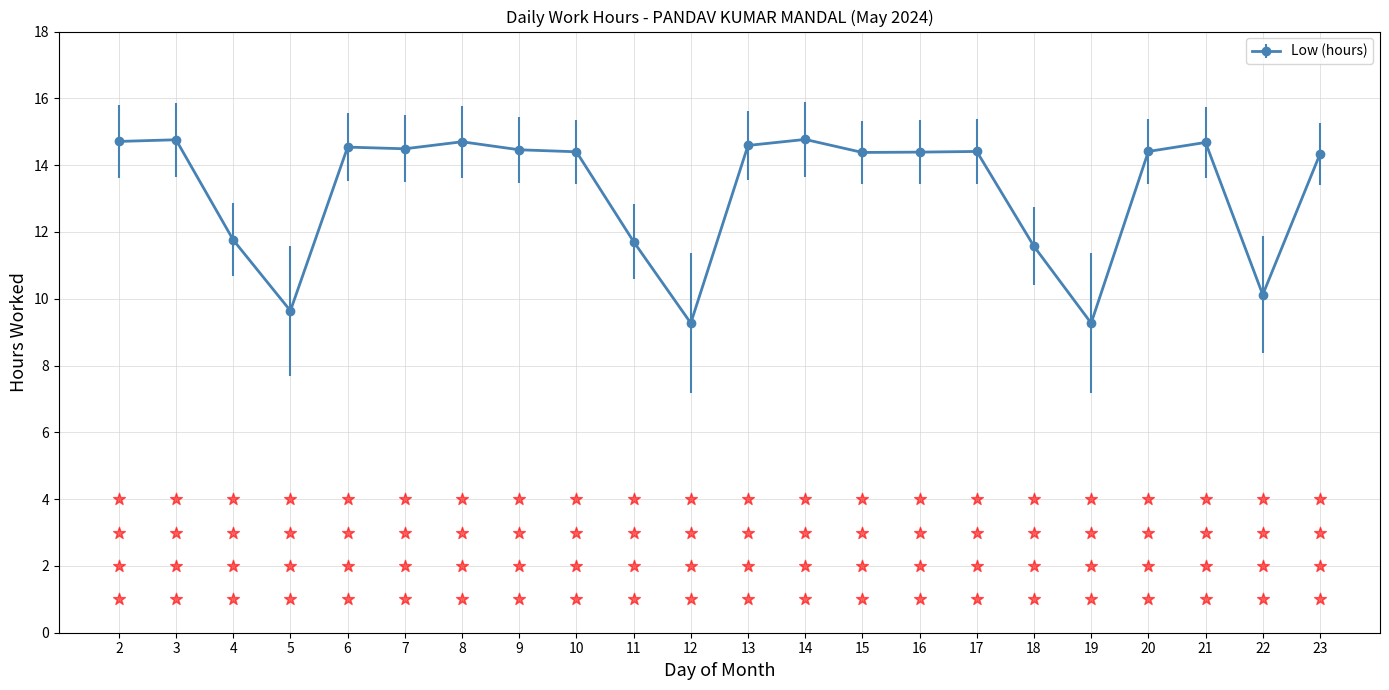

Approximately how many times larger is the value at 23 compared to 10?

1.0